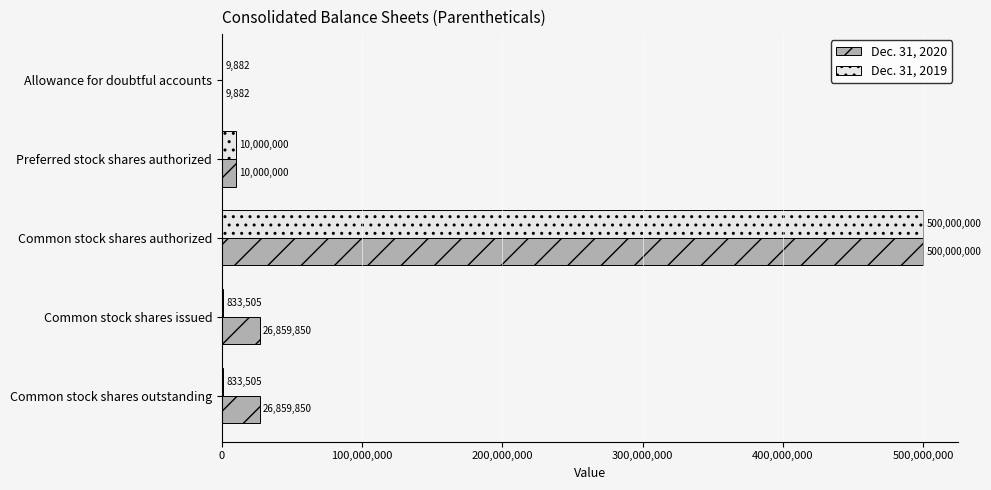

What is the approximate value of Dec. 31, 2020 at Allowance for doubtful accounts?

9882